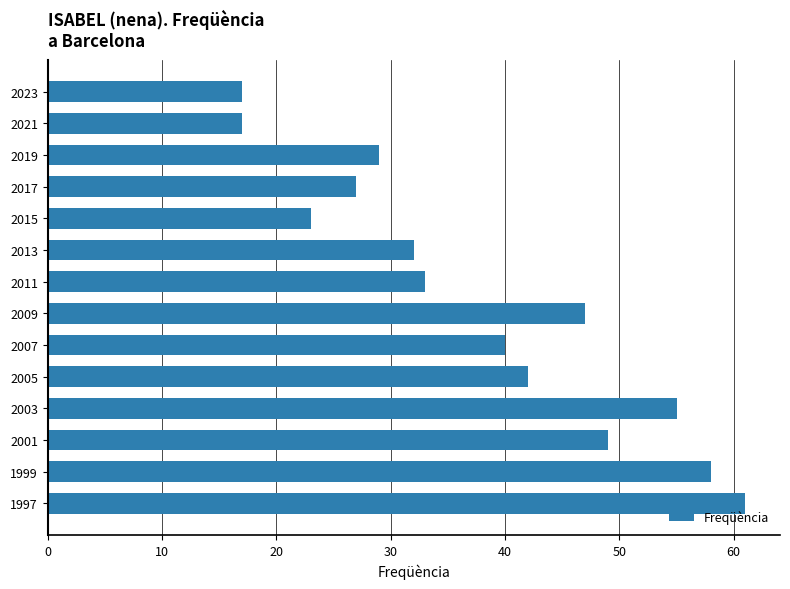

What is the difference between the maximum and minimum values?

44